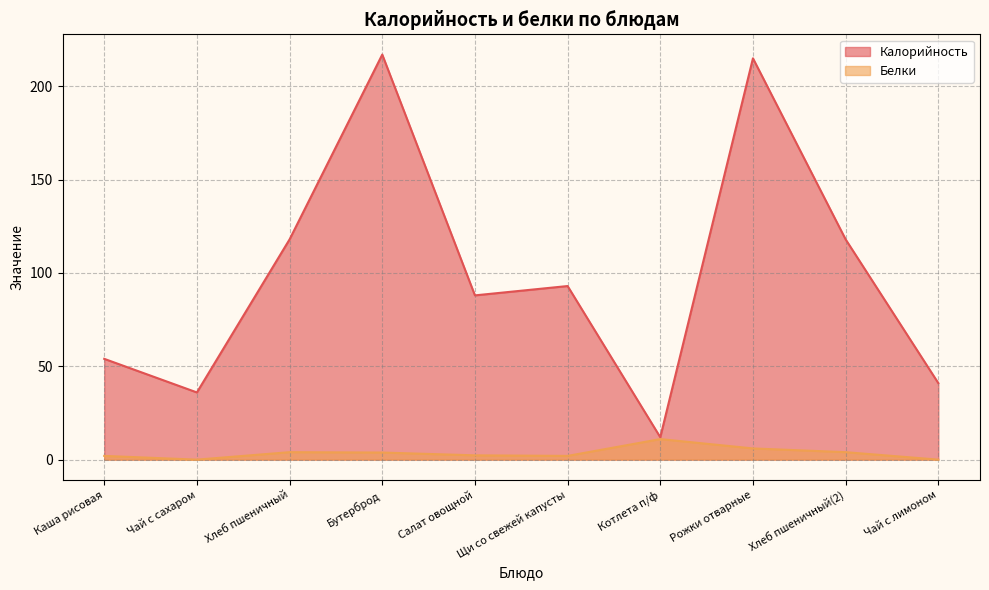

At which label is Калорийность closest to 114?

Хлеб пшеничный